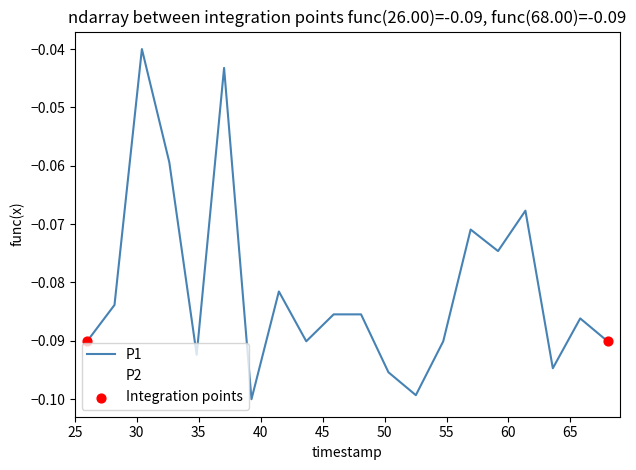

Does the chart have visible grid lines?

No